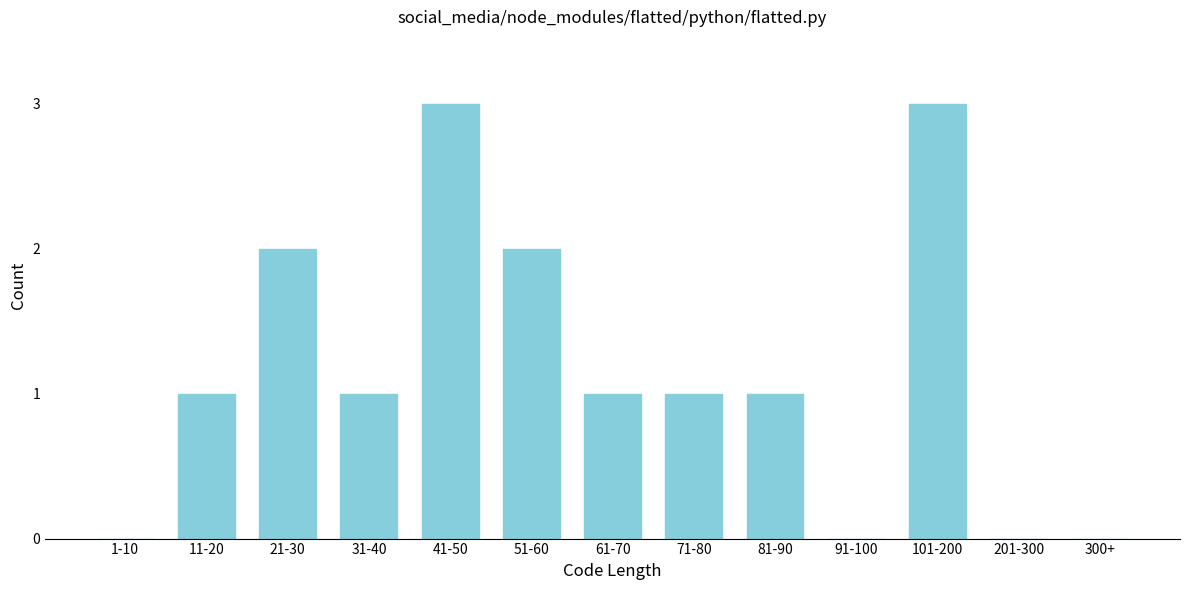

Reading right to left, extract all data points from this chart.

300+=0	201-300=0	101-200=3	91-100=0	81-90=1	71-80=1	61-70=1	51-60=2	41-50=3	31-40=1	21-30=2	11-20=1	1-10=0